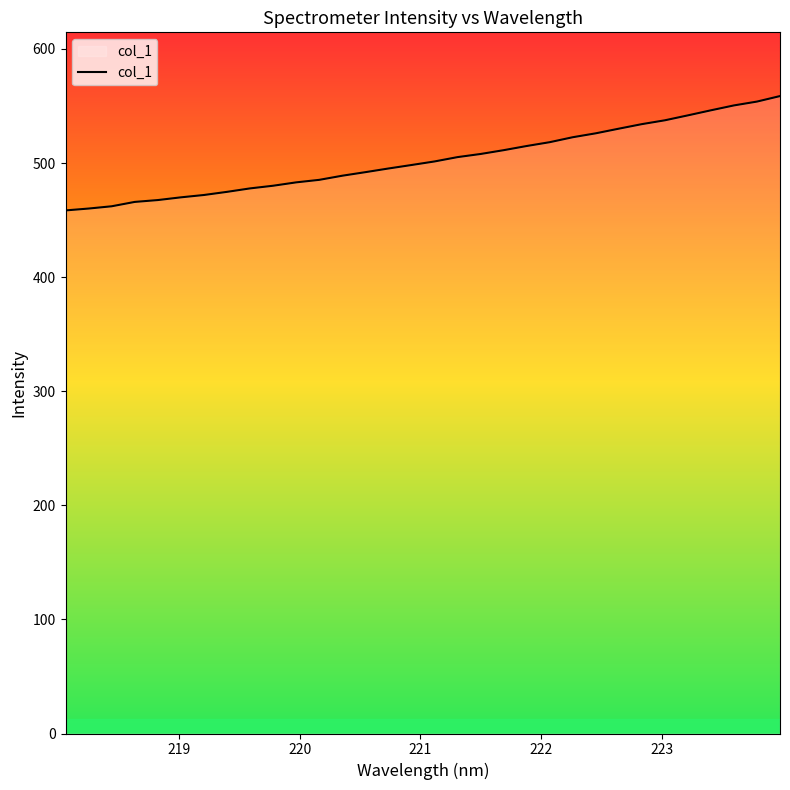

What is the greatest value displayed?

558.7